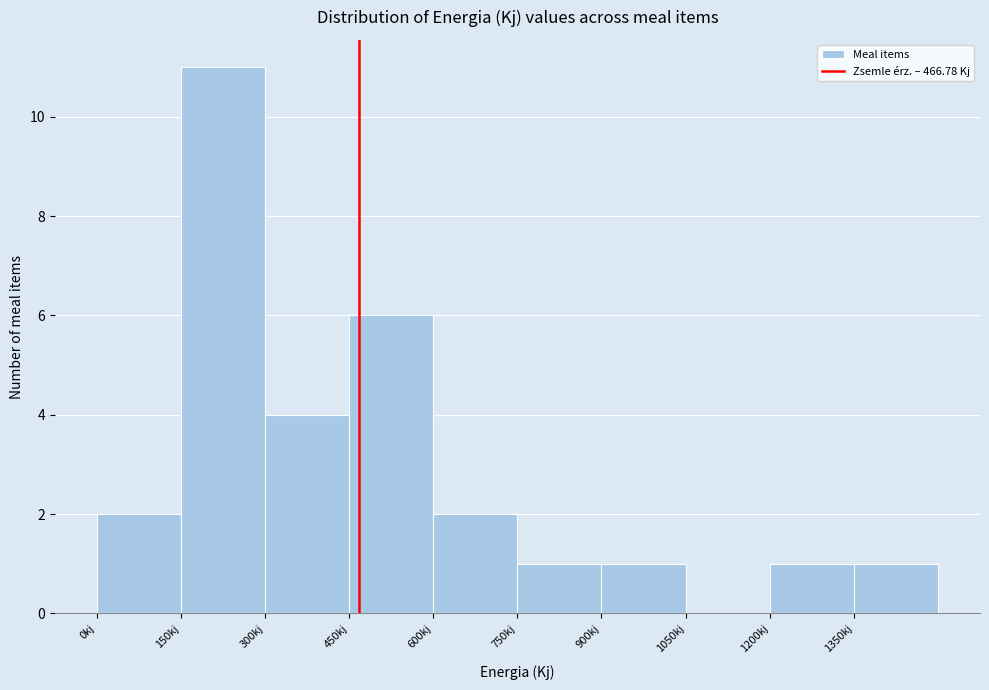

Which range on the x-axis has the tallest bar?

150 to 300